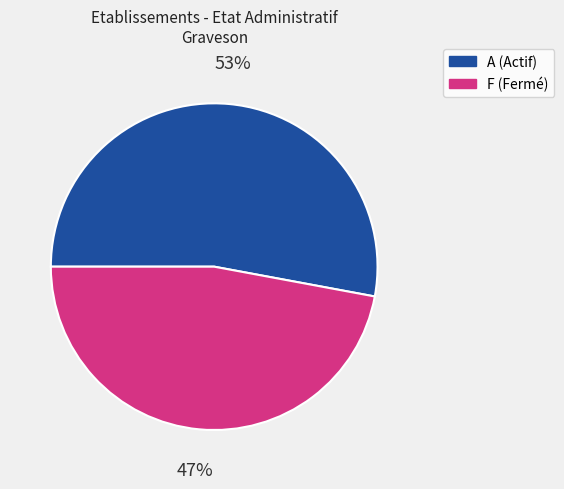

Is there any slice that represents more than half of the pie?

Yes